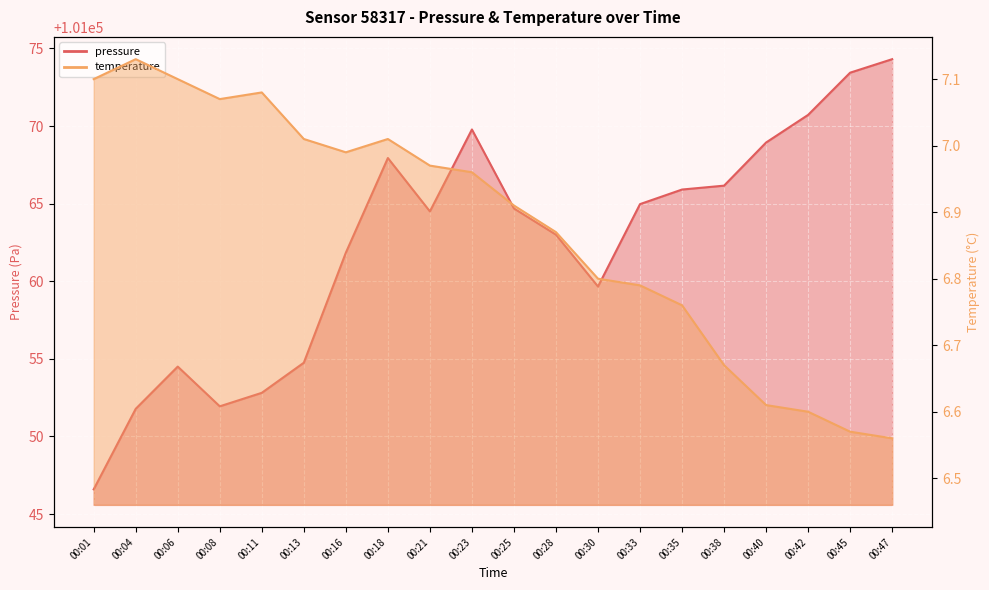

At how many categories does at least one series exceed 10379?

20